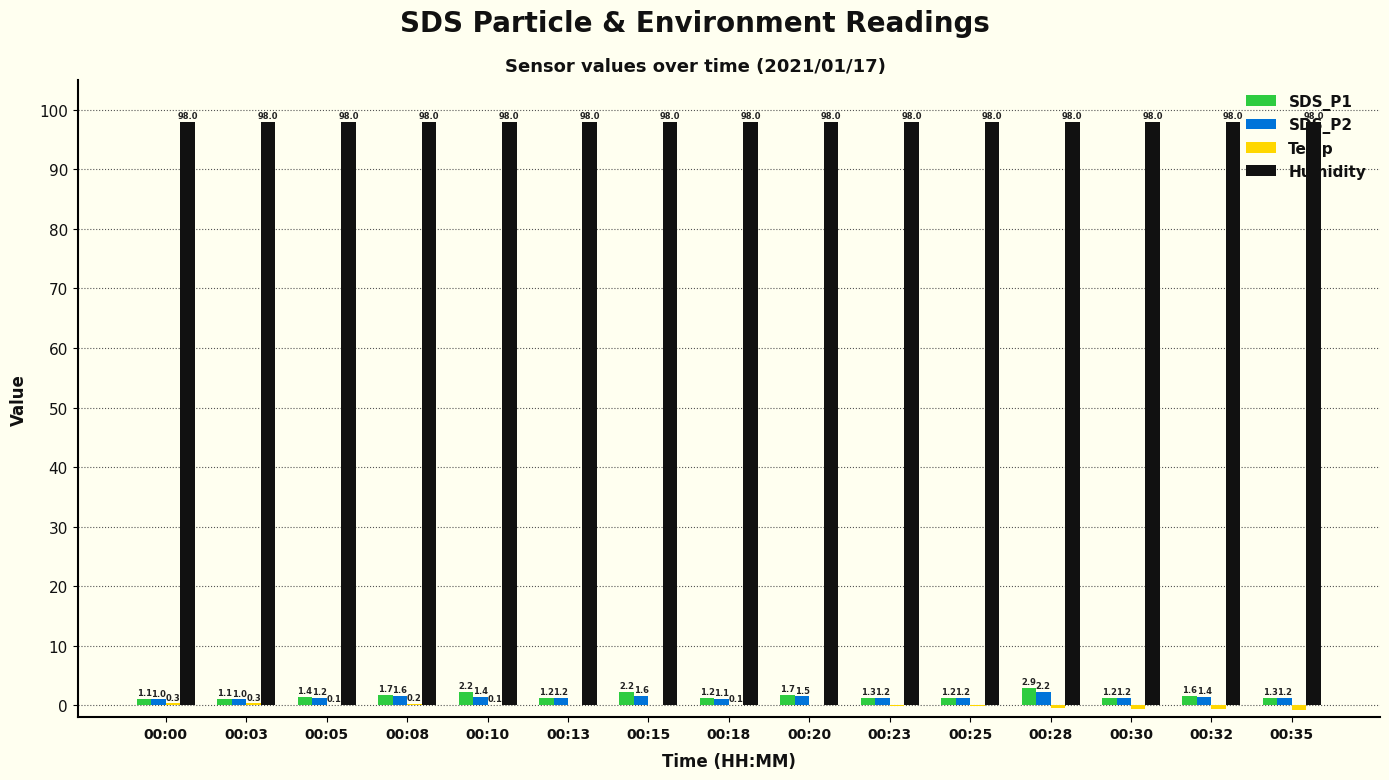

True or false: SDS_P2 has a value of 1.6 at 00:08.

True